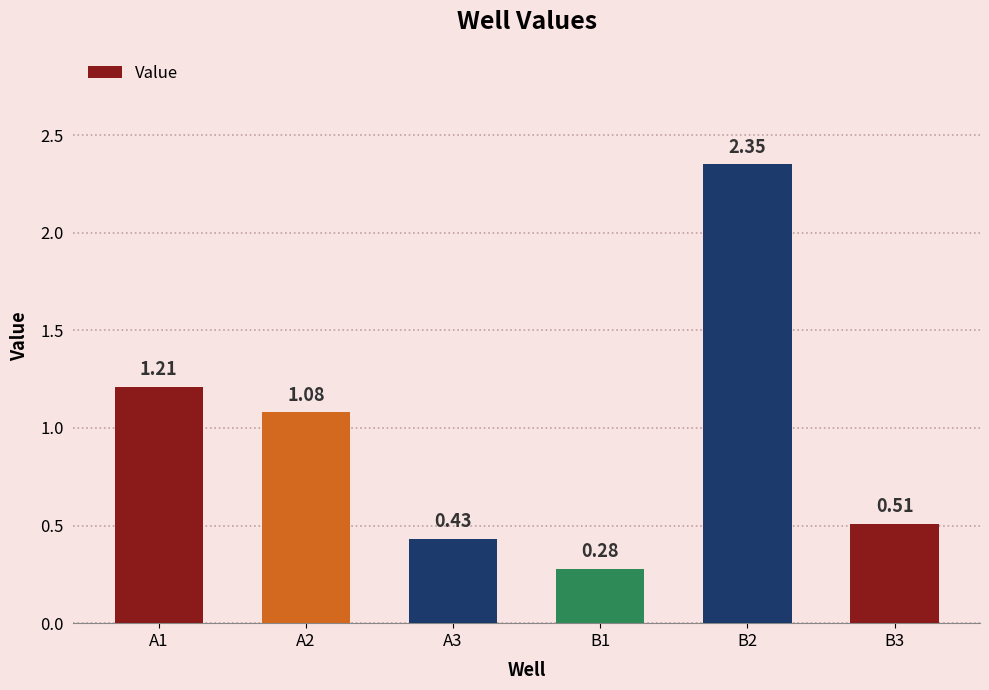

Which has a higher value, B2 or B1?

B2